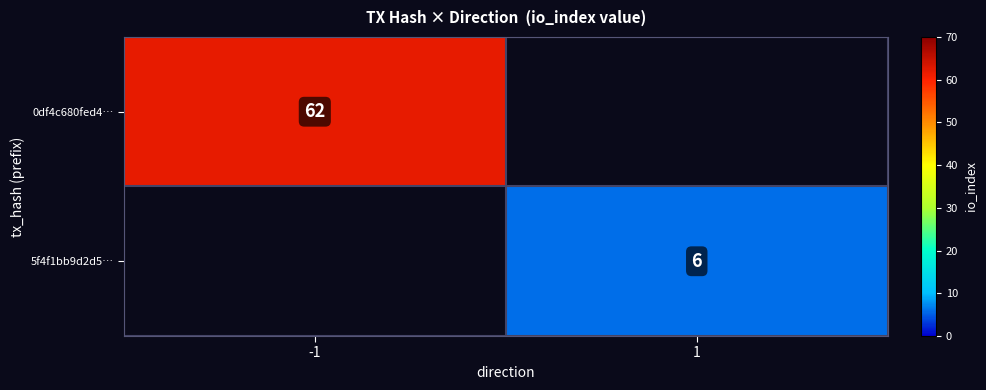

At how many categories does at least one series exceed 54?

1